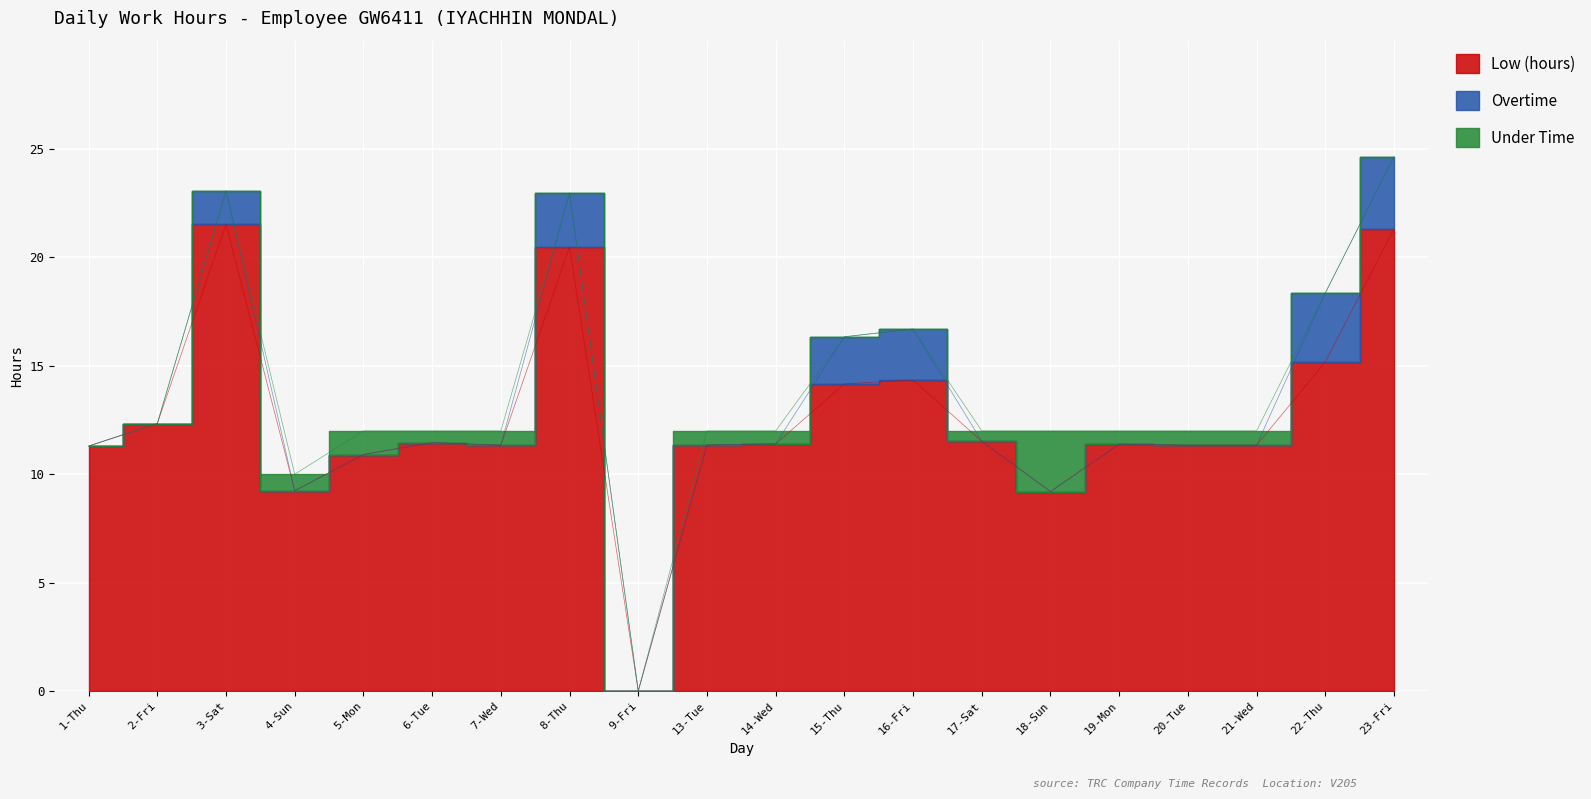

The value of Overtime at 19-Mon is 0.0. True or false?

True